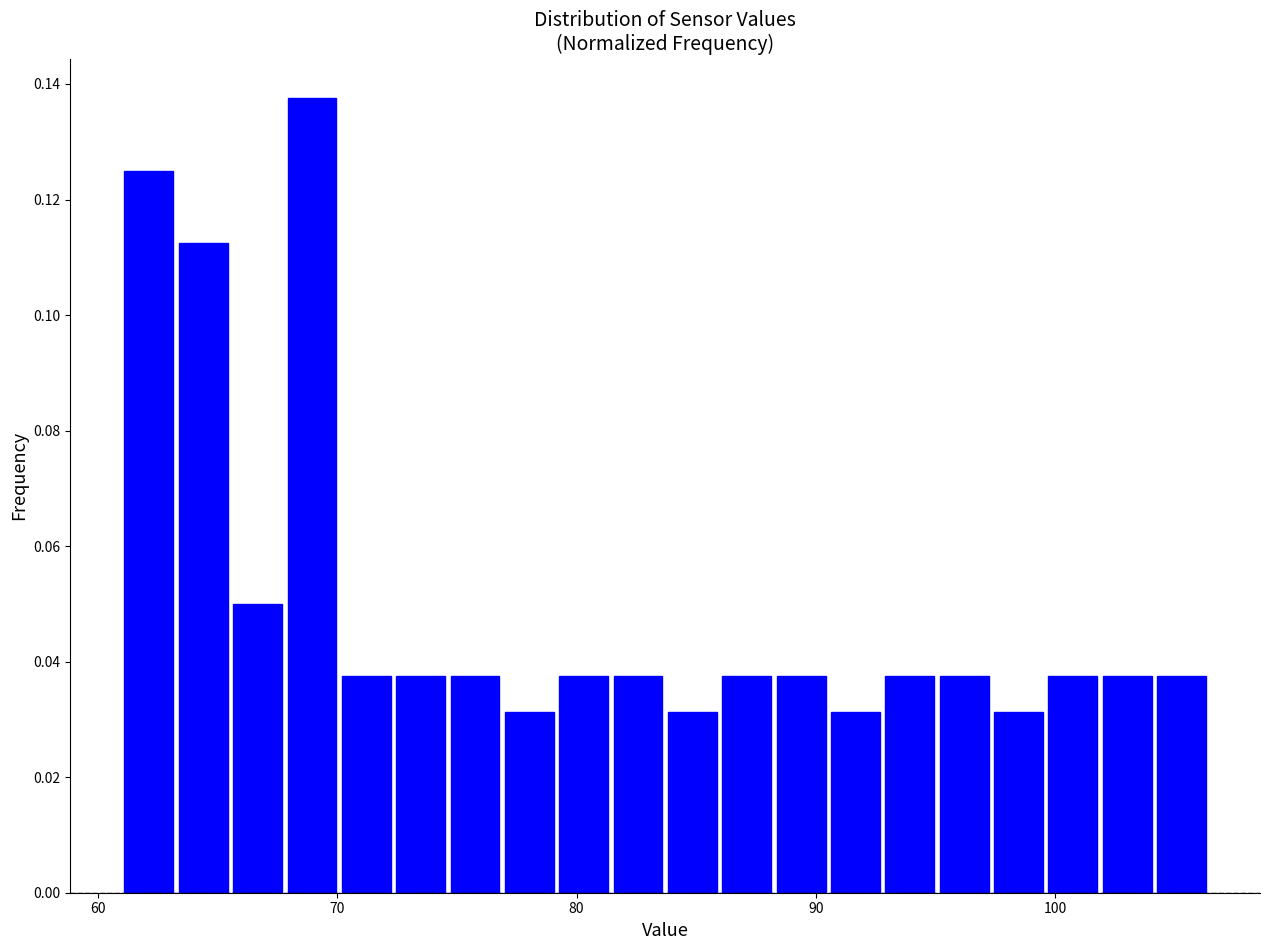

Read against the x-axis, roughly where is the centre of the tallest bar?

69